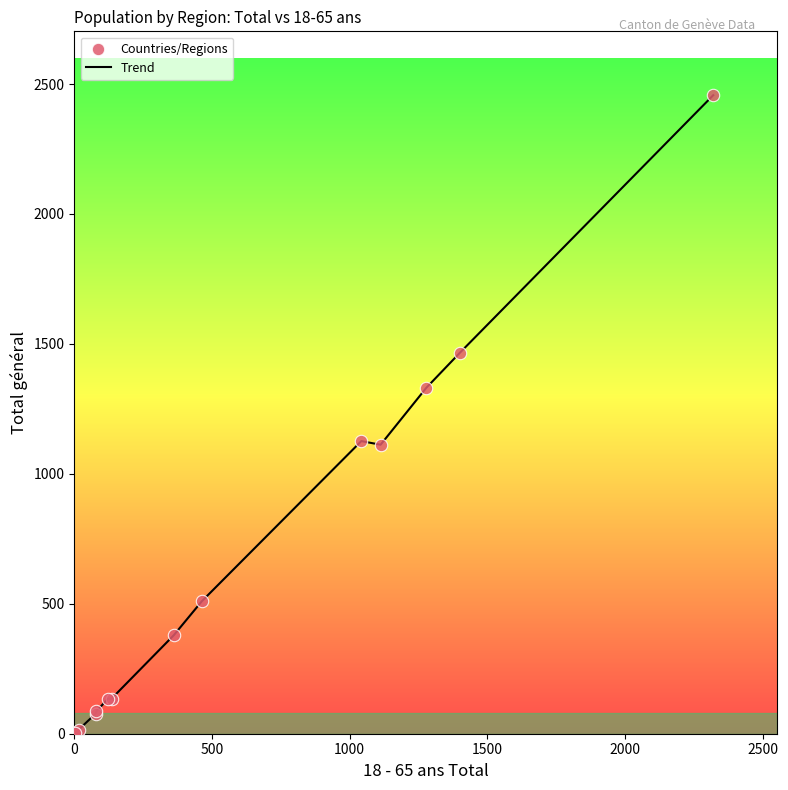

What is the maximum value shown in the chart?

2457